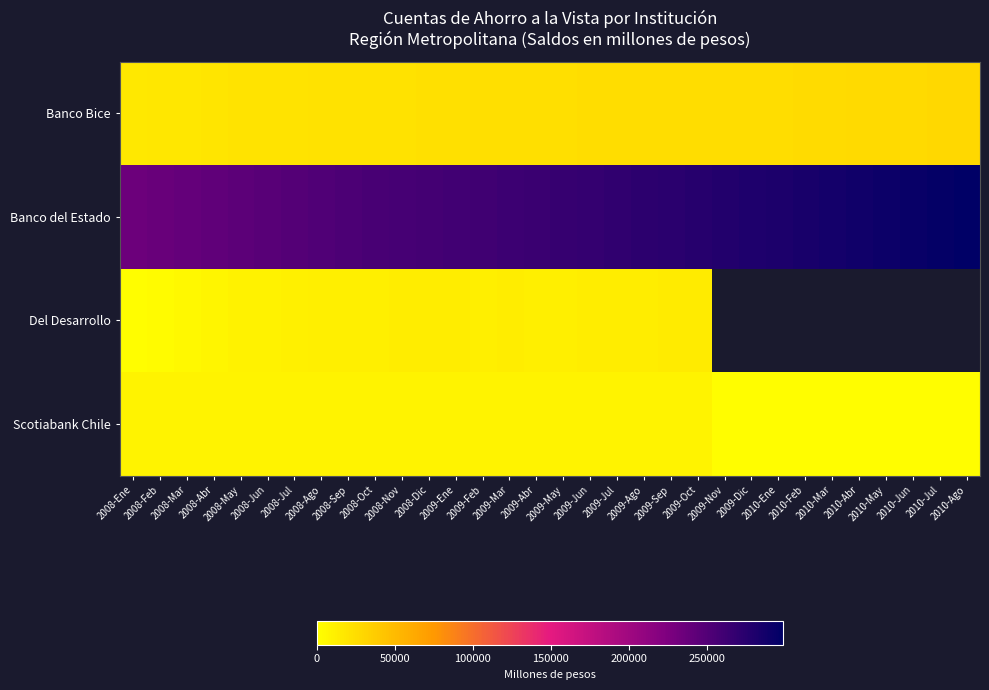

How many values in the Banco del Estado series exceed 266784?

15